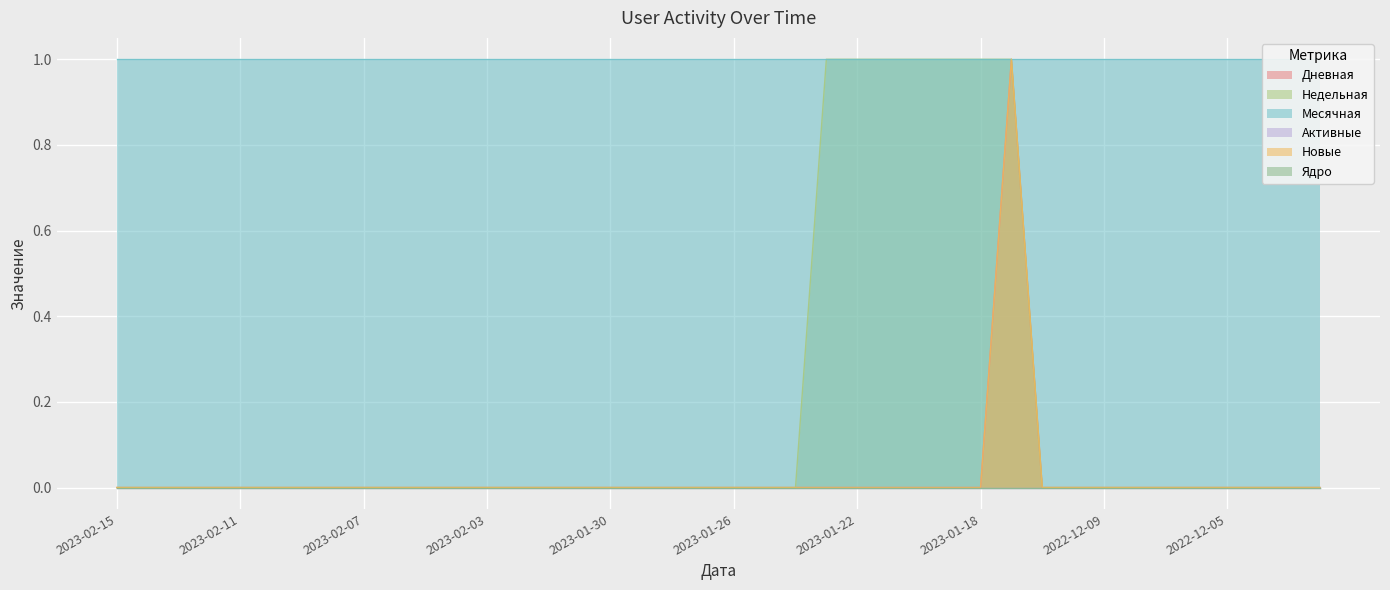

Does the chart display data point markers on the line(s)?

No